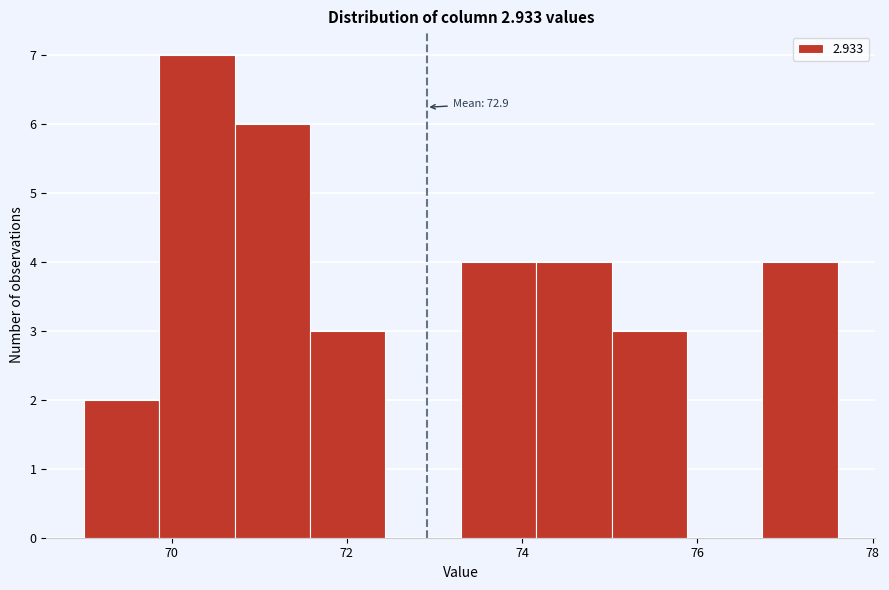

Over which range of the x-axis is the bar tallest?

69.86 to 70.72